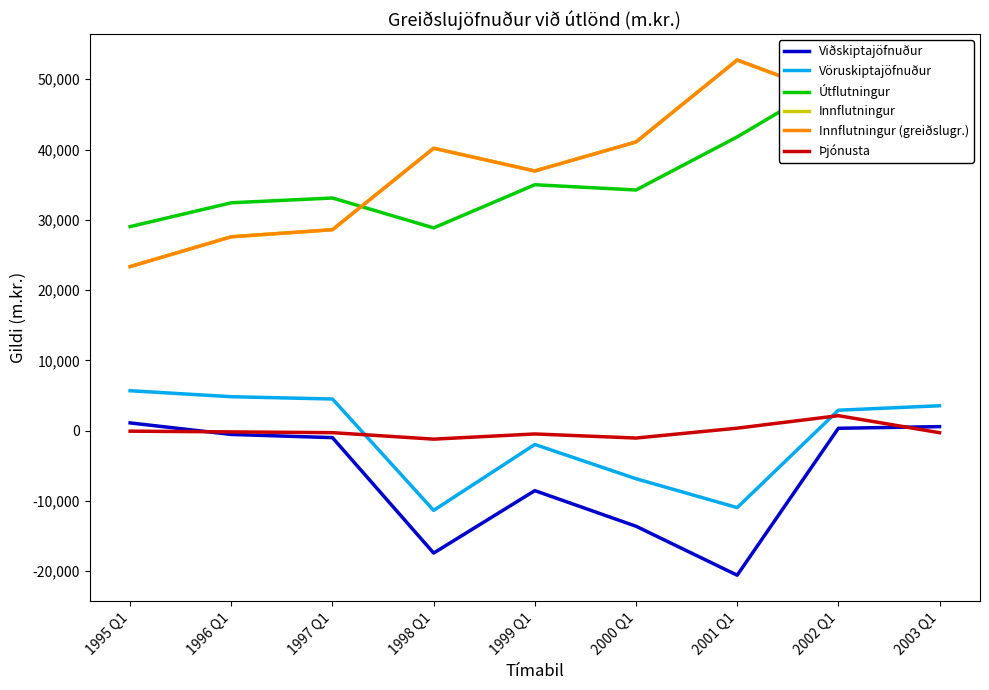

True or false: Innflutningur has a value of 52740 at 2001 Q1.

True